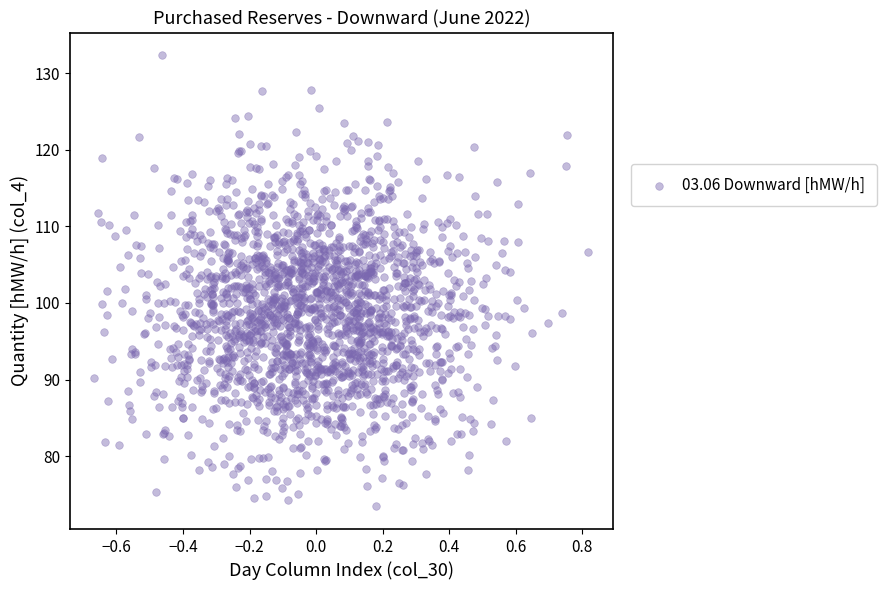

What is the range of X values (max minus min)?

1.5